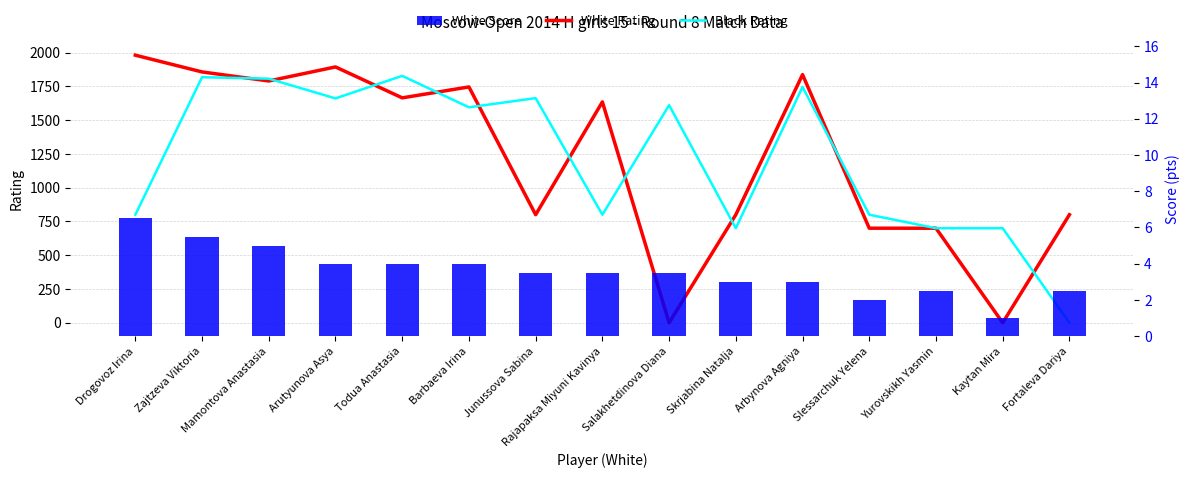

Rank the series by their maximum value, from lowest to highest.

White Score, Black Rating, White Rating